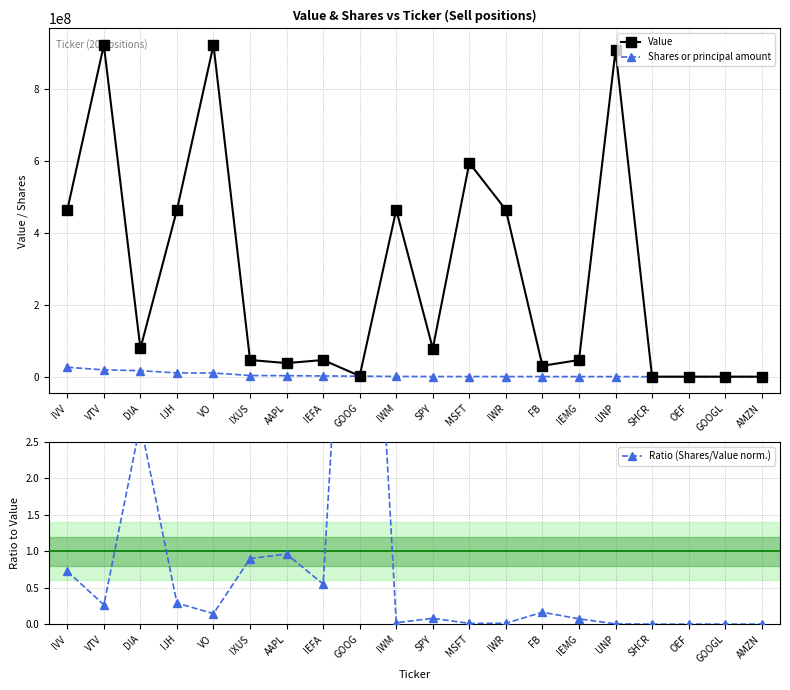

What is the difference between the second highest and minimum values in the Value series?

922908629